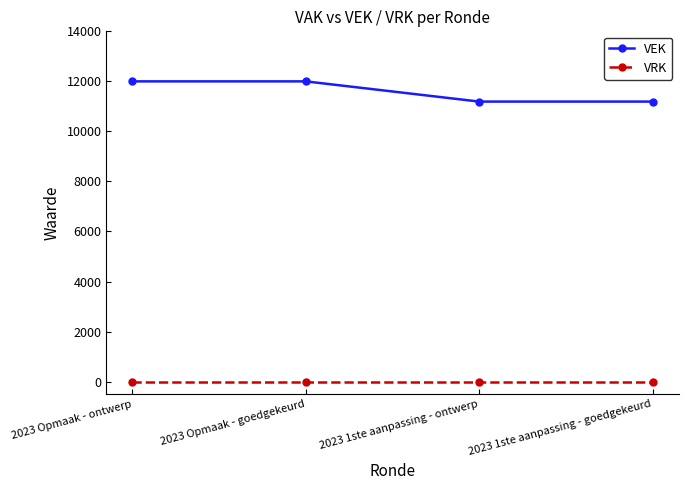

The value of VEK at 2023 1ste aanpassing - ontwerp is 3138. True or false?

False